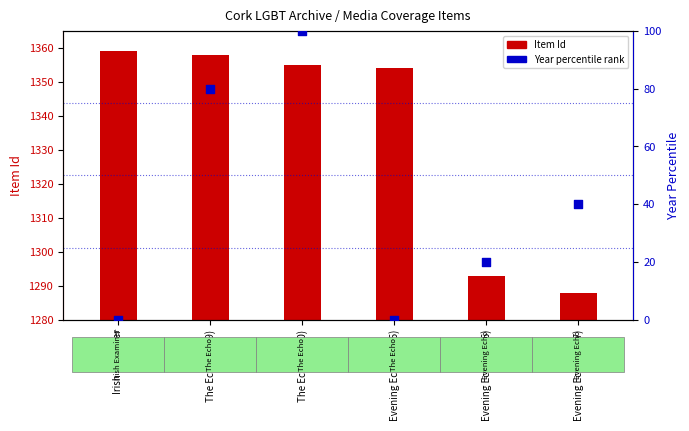

What are all the series names shown in the legend?

Item Id, Year percentile rank